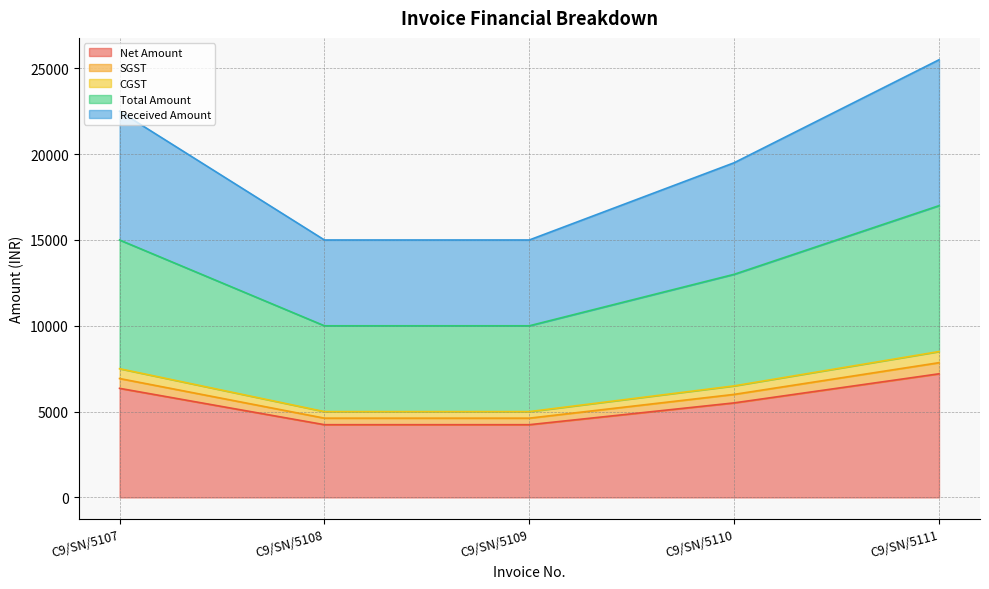

Is it true that Total Amount equals 10516.7 at C9/SN/5107?

False